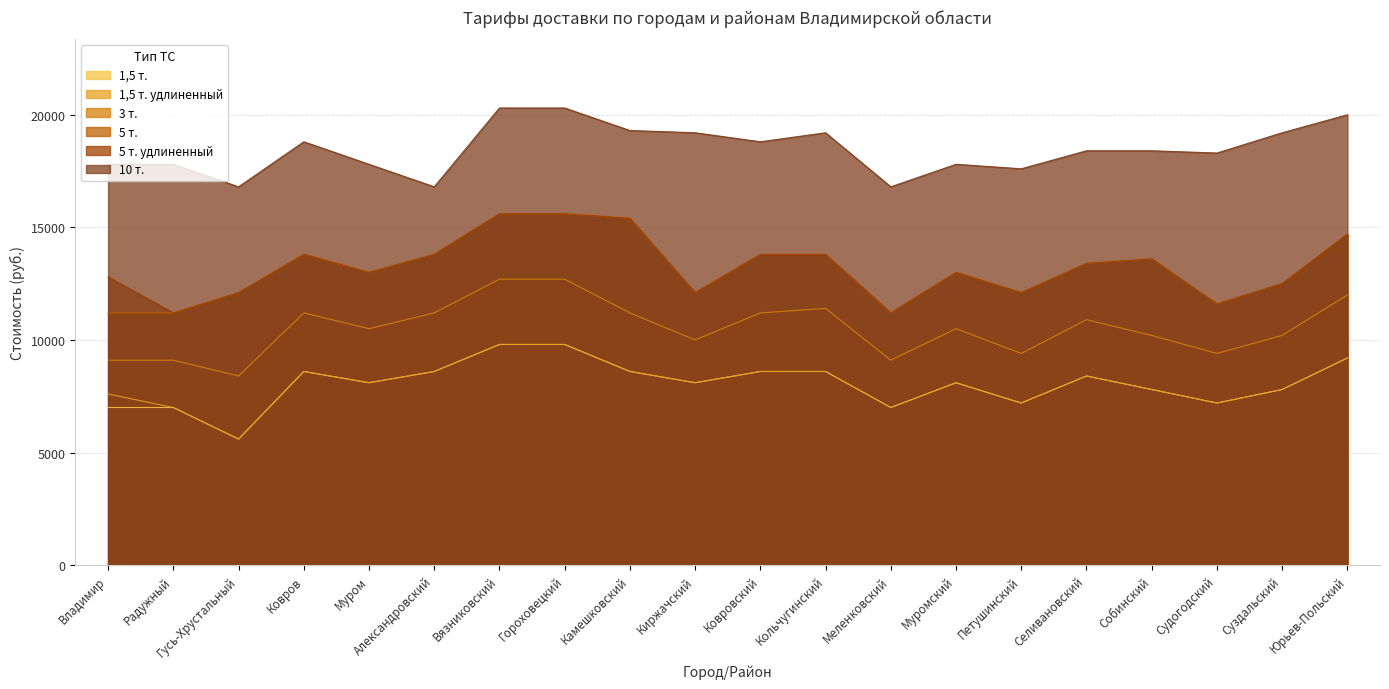

At which label is 1,5 т. closest to 7700?

Собинский